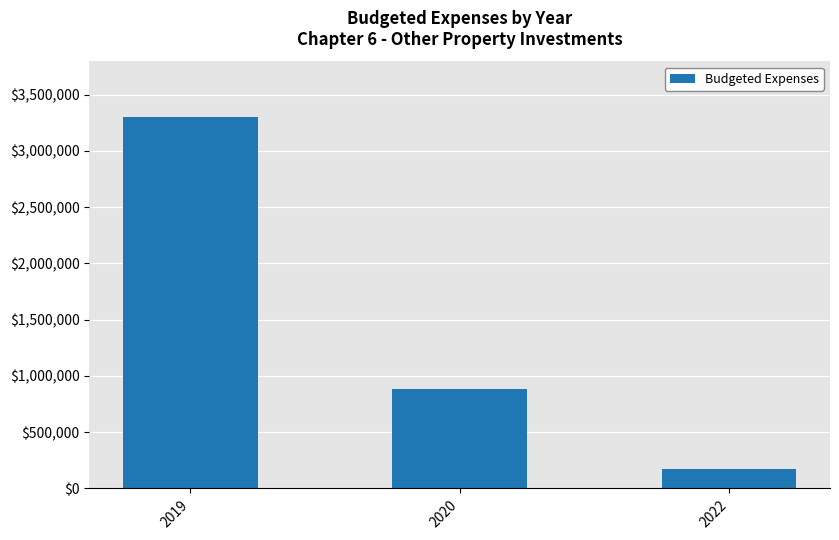

What is the difference between the values at 2022 and 2019?

3129548.0